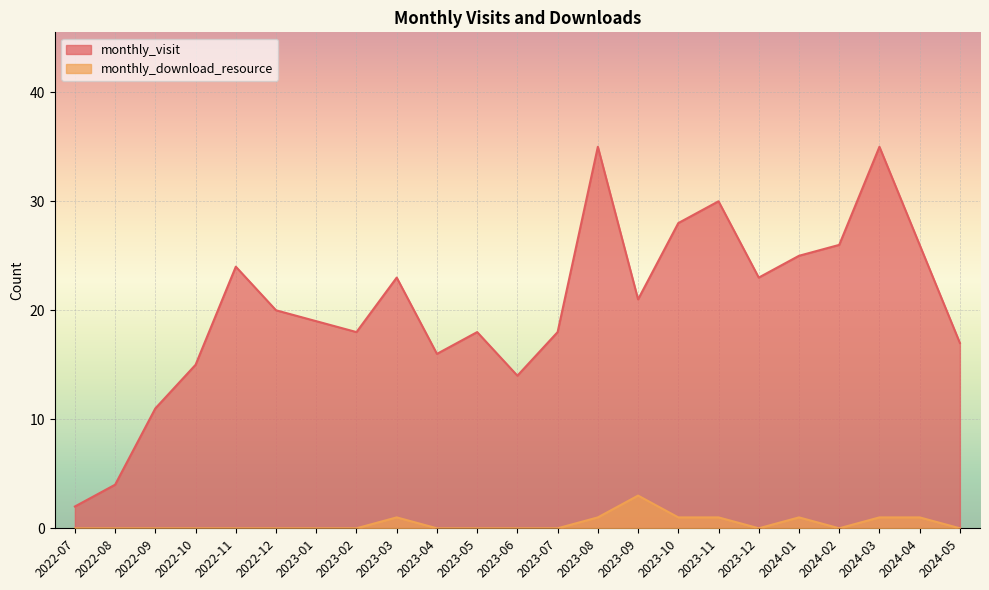

Reading right to left, transcribe all the data shown in this chart.

monthly_visit: 2024-05=17	2024-04=26	2024-03=35	2024-02=26	2024-01=25	2023-12=23	2023-11=30	2023-10=28	2023-09=21	2023-08=35	2023-07=18	2023-06=14	2023-05=18	2023-04=16	2023-03=23	2023-02=18	2023-01=19	2022-12=20	2022-11=24	2022-10=15	2022-09=11	2022-08=4	2022-07=2
monthly_download_resource: 2024-05=0	2024-04=1	2024-03=1	2024-02=0	2024-01=1	2023-12=0	2023-11=1	2023-10=1	2023-09=3	2023-08=1	2023-07=0	2023-06=0	2023-05=0	2023-04=0	2023-03=1	2023-02=0	2023-01=0	2022-12=0	2022-11=0	2022-10=0	2022-09=0	2022-08=0	2022-07=0